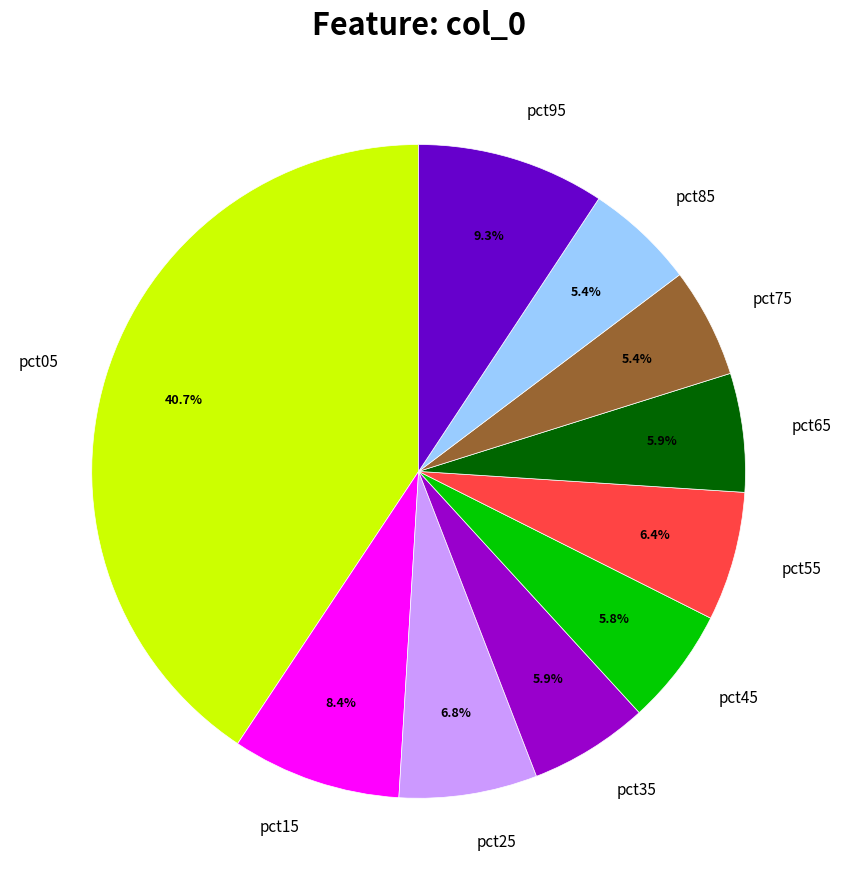

To the nearest percent, what portion does pct65 represent?

6%